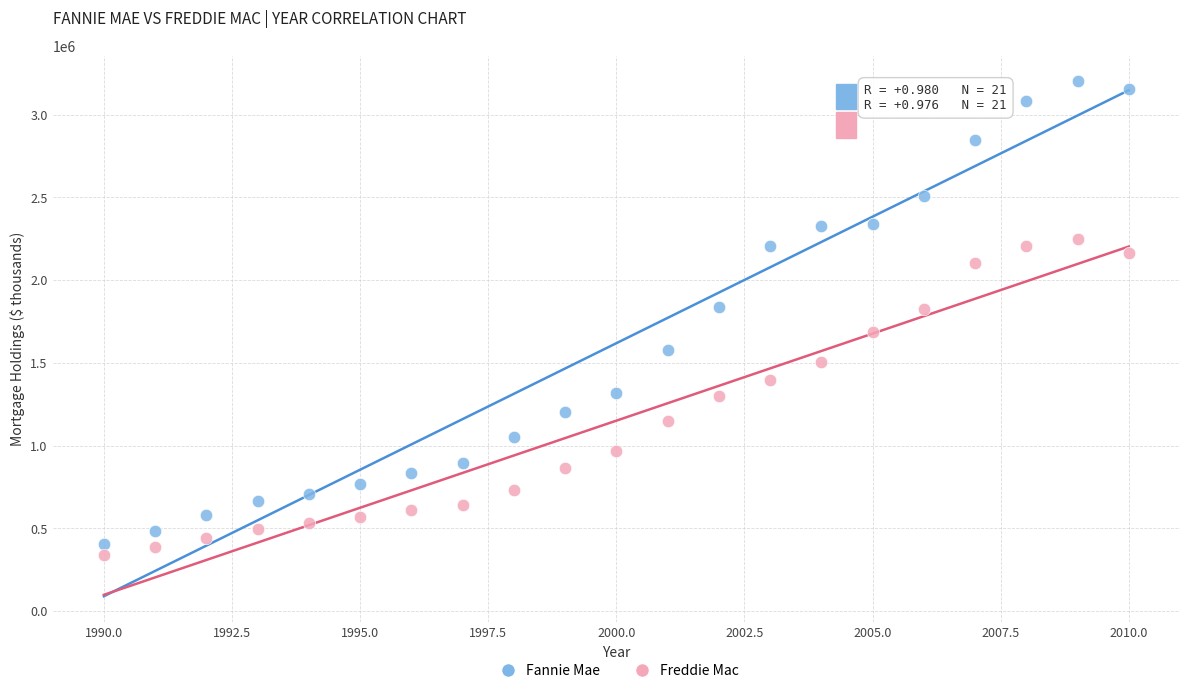

Which series has the largest Y range (max minus min)?

Fannie Mae